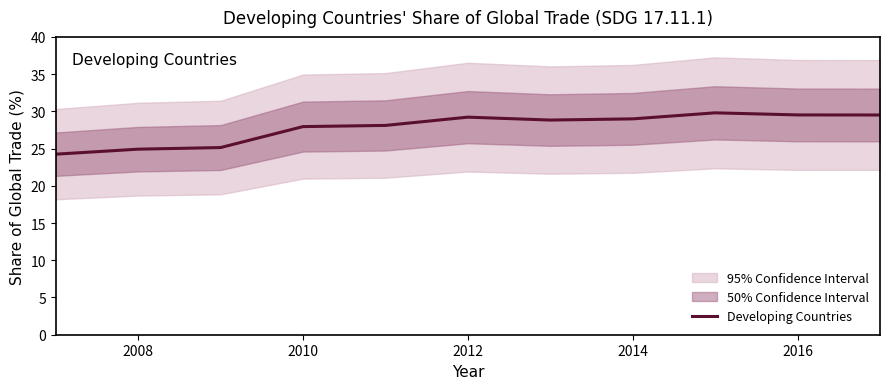

What is the difference between the maximum and minimum values?

5.6